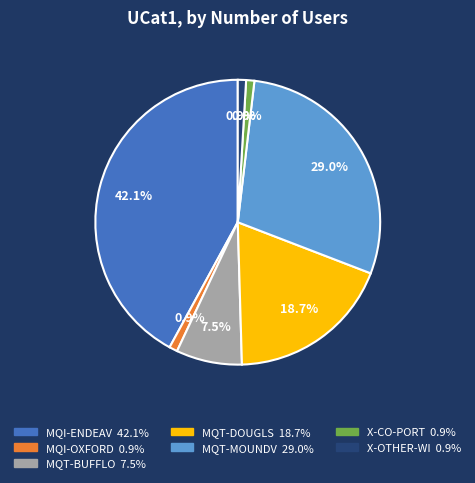

How much of the chart is everything except MQT-MOUNDV?

71.0%